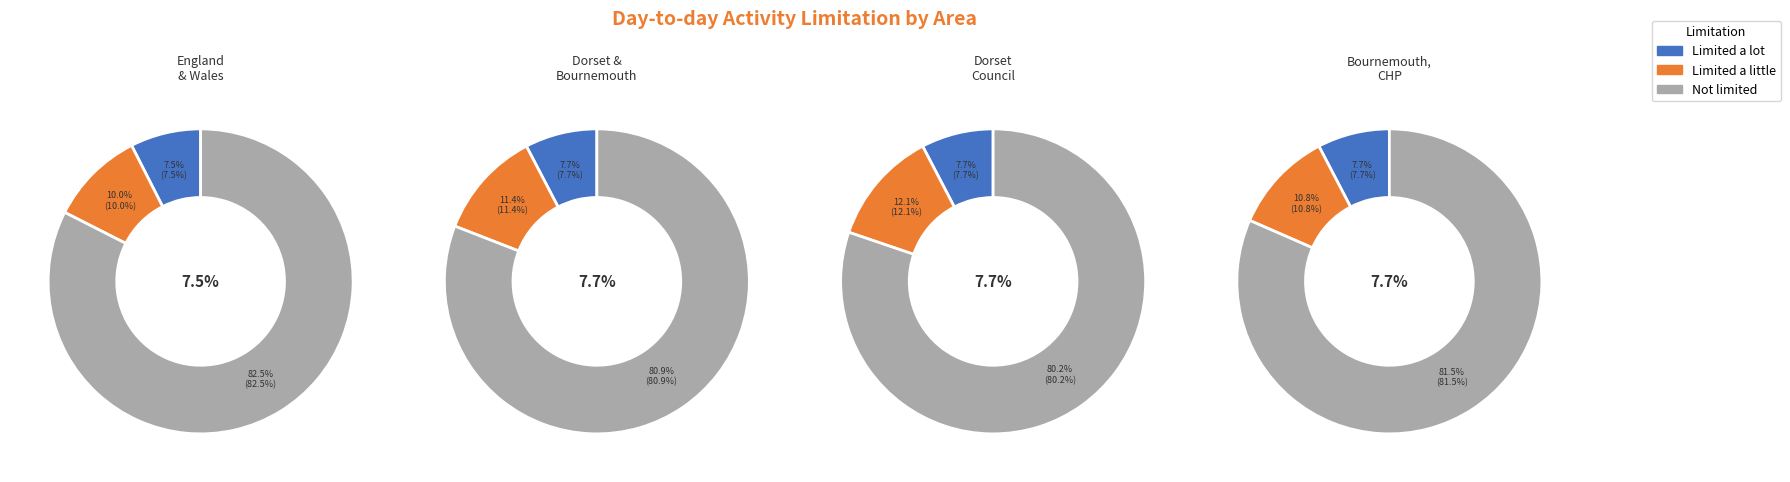

Which slice is the smallest?

England and Wales